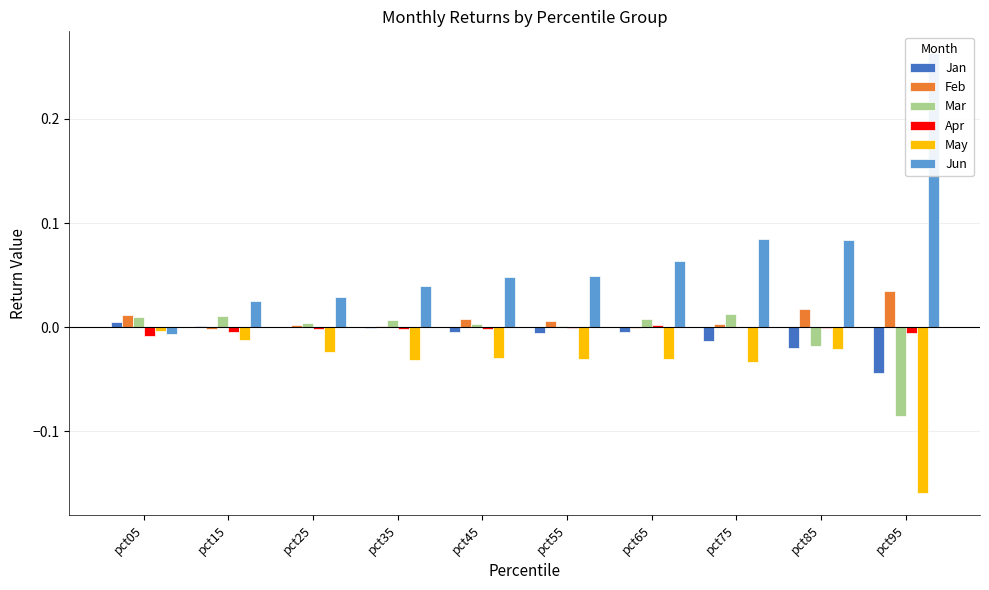

How many data points does each series have?

10